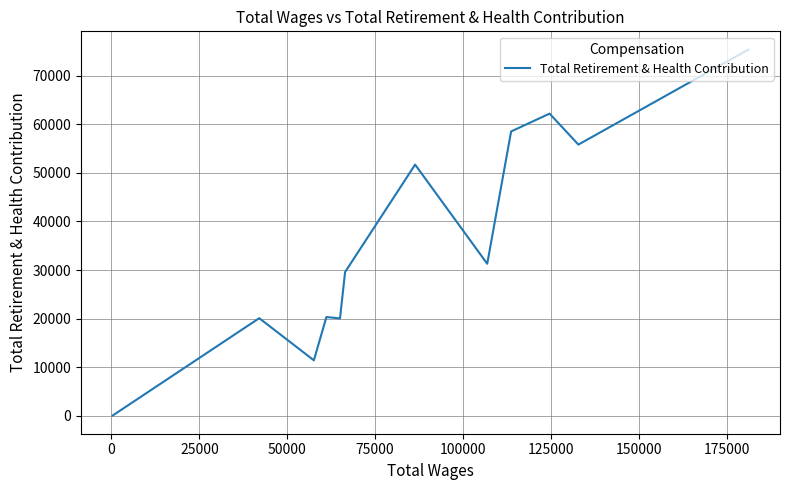

True or false: there are more than 2 points higher than both neighbors.

True